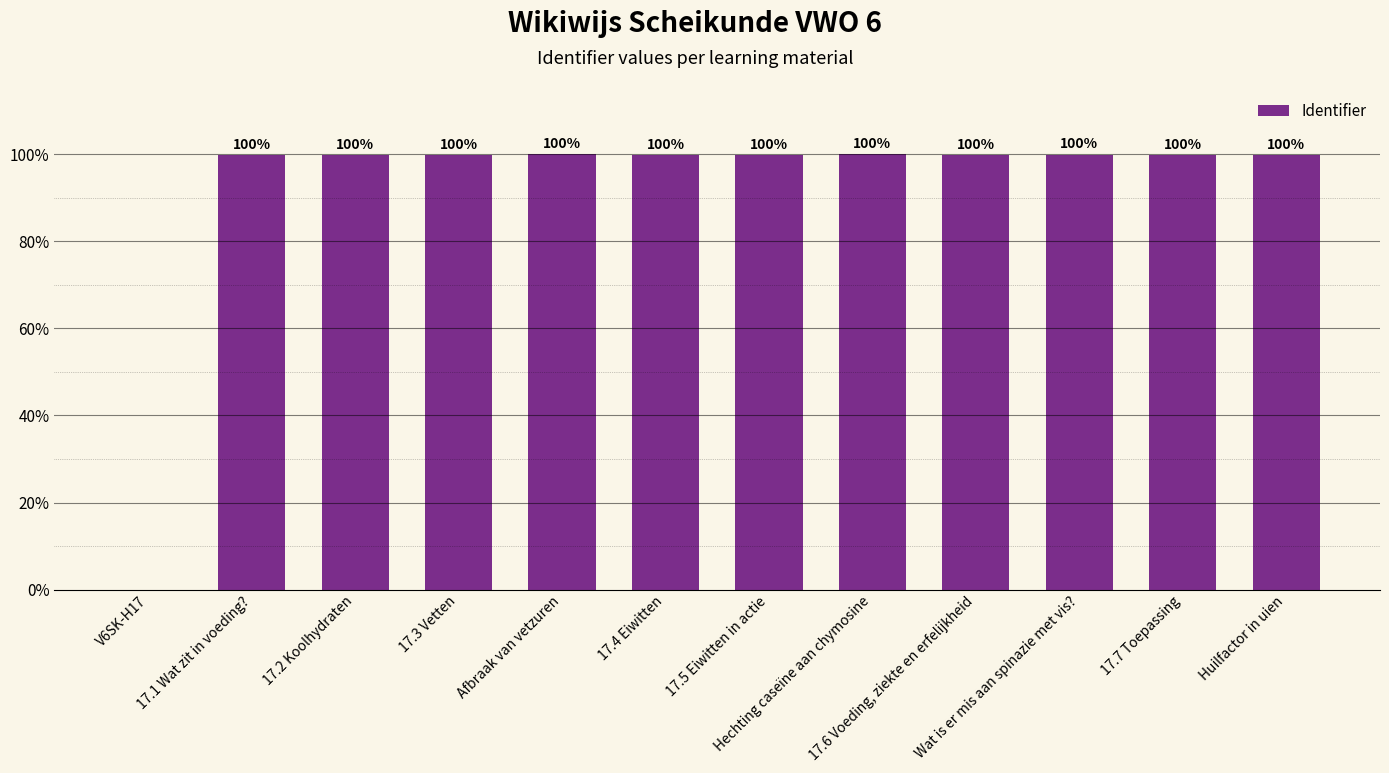

True or false: the data shows 46.9 at 17.1 Wat zit in voeding?.

False